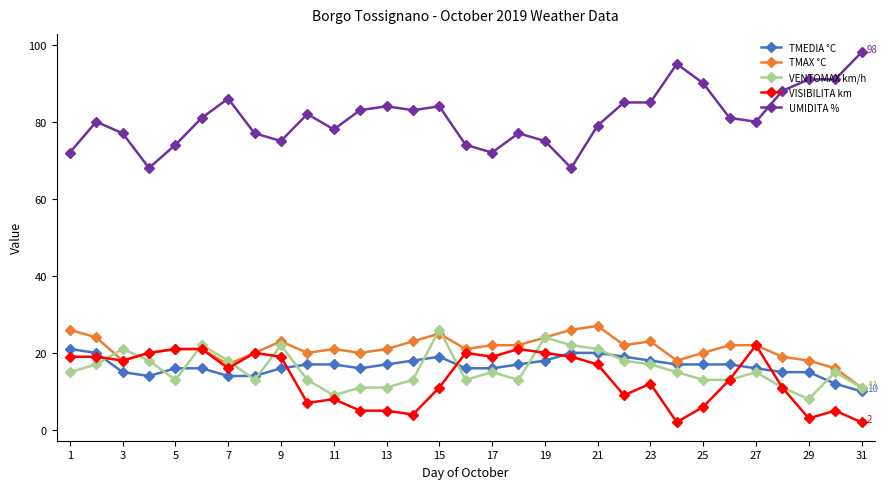

What is the maximum value shown in the chart?

98